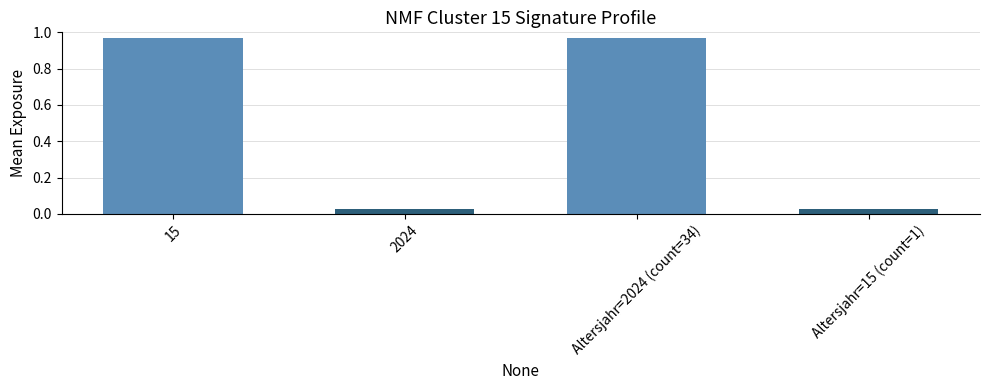

Where is the data nearest to the value 0?

2024